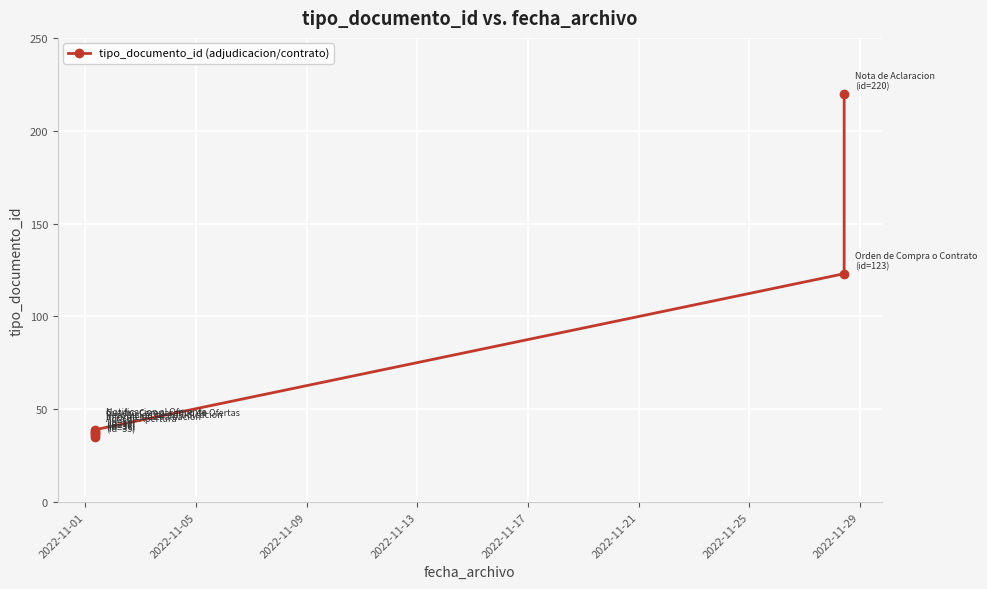

What is the maximum value shown in the chart?

220